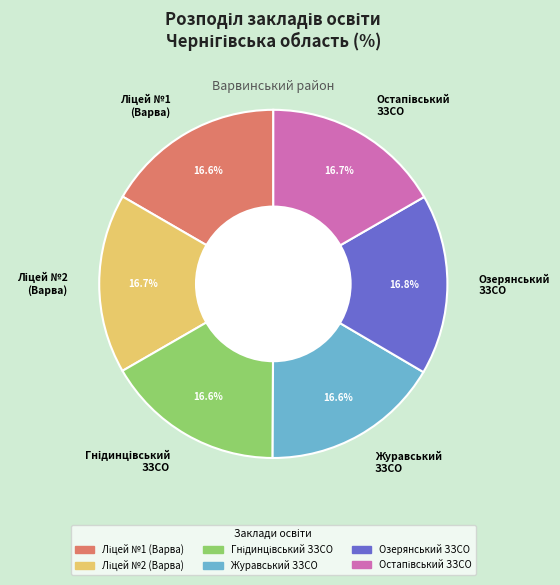

Do Журавський ЗЗСО and Озерянський ЗЗСО together represent more than half of the pie?

No